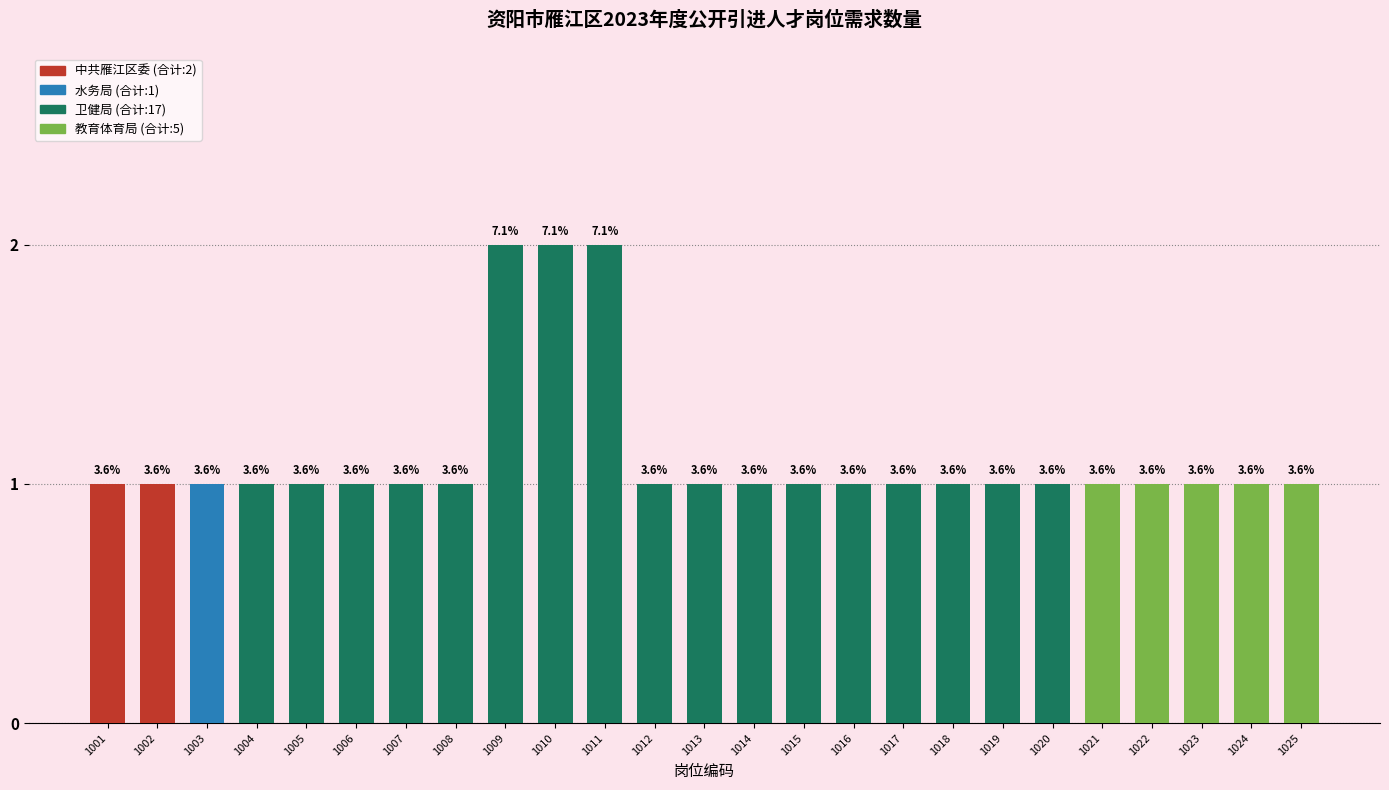

Are the bars horizontal?

No